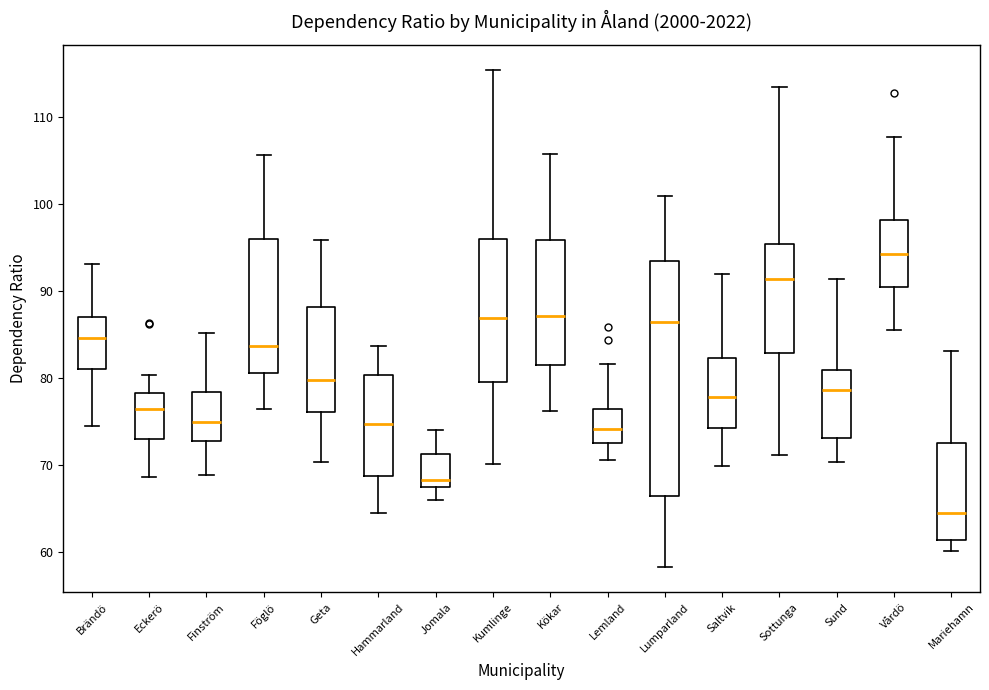

Which box is the tallest, from its lower edge to its upper edge?

Lumparland